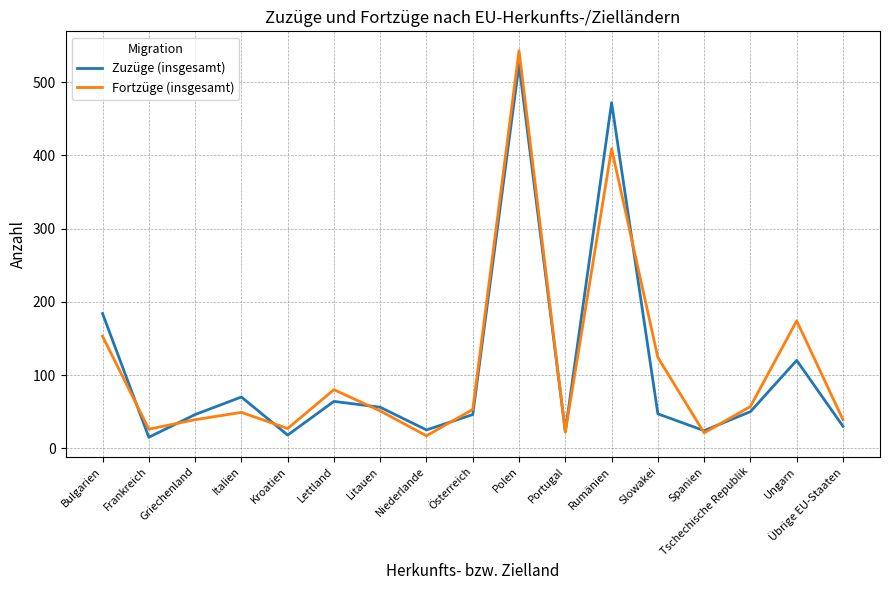

Rank the series by their maximum value, from highest to lowest.

Fortzüge (insgesamt), Zuzüge (insgesamt)